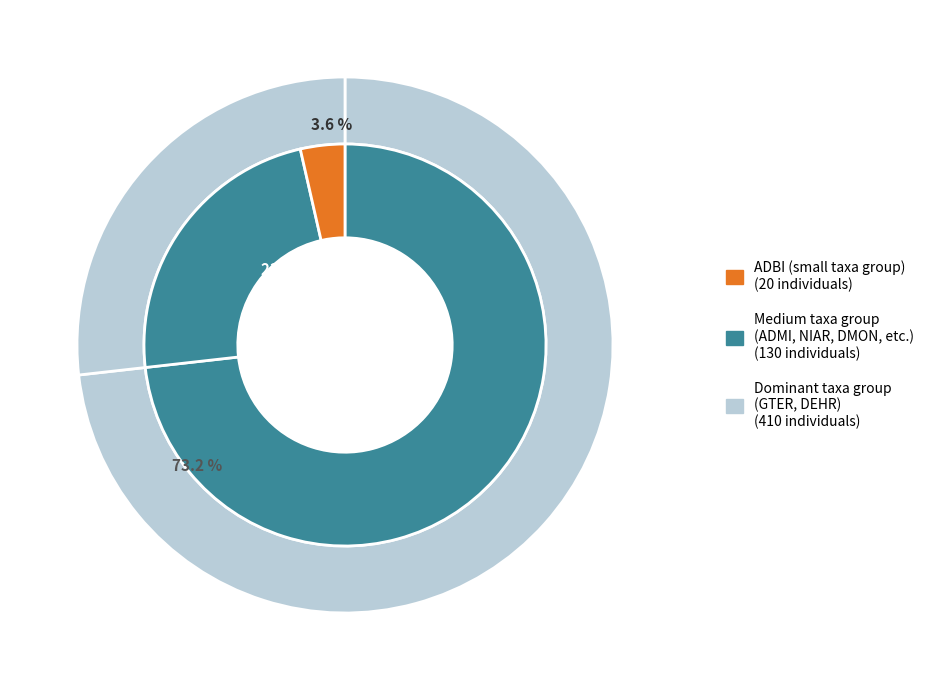

The DMON slice represents 1% of the pie. True or false?

False